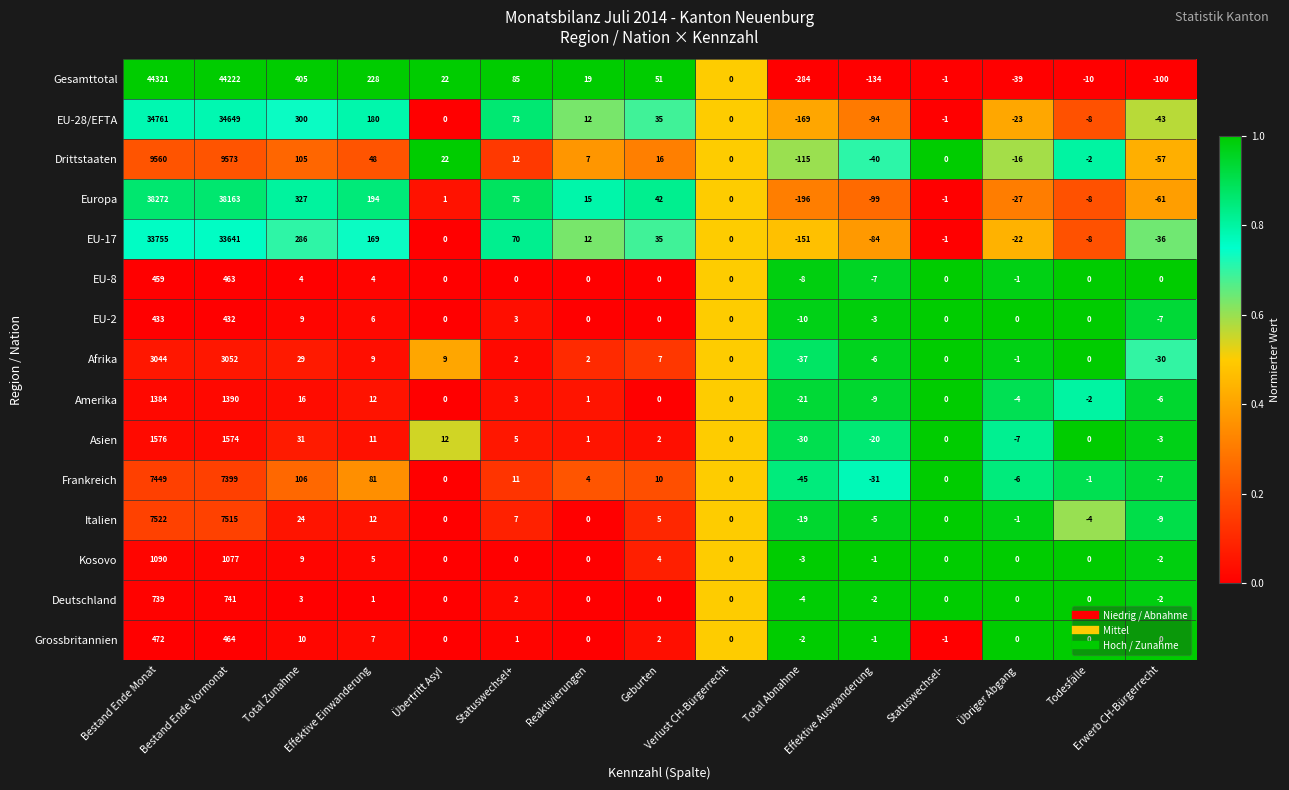

Rank the series by their maximum value, from lowest to highest.

EU-2, EU-8, Grossbritannien, Deutschland, Kosovo, Amerika, Asien, Afrika, Frankreich, Italien, Drittstaaten, EU-17, EU-28/EFTA, Europa, Gesamttotal